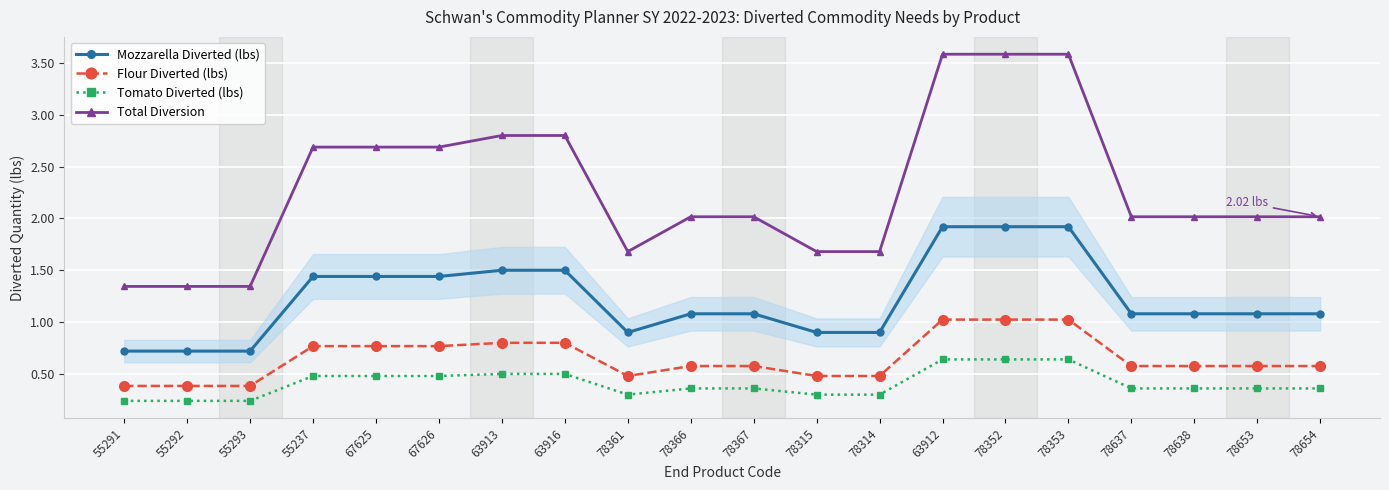

The value of Flour Diverted (lbs) at 78654 is 0.6. True or false?

True